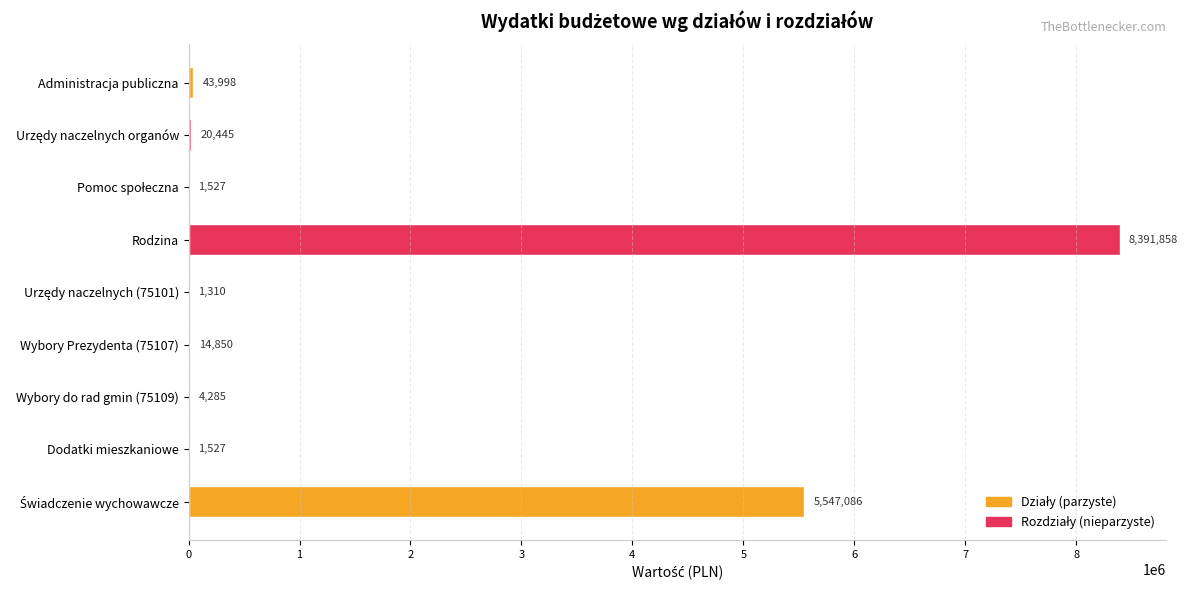

Which category has the highest value across all series?

Rodzina